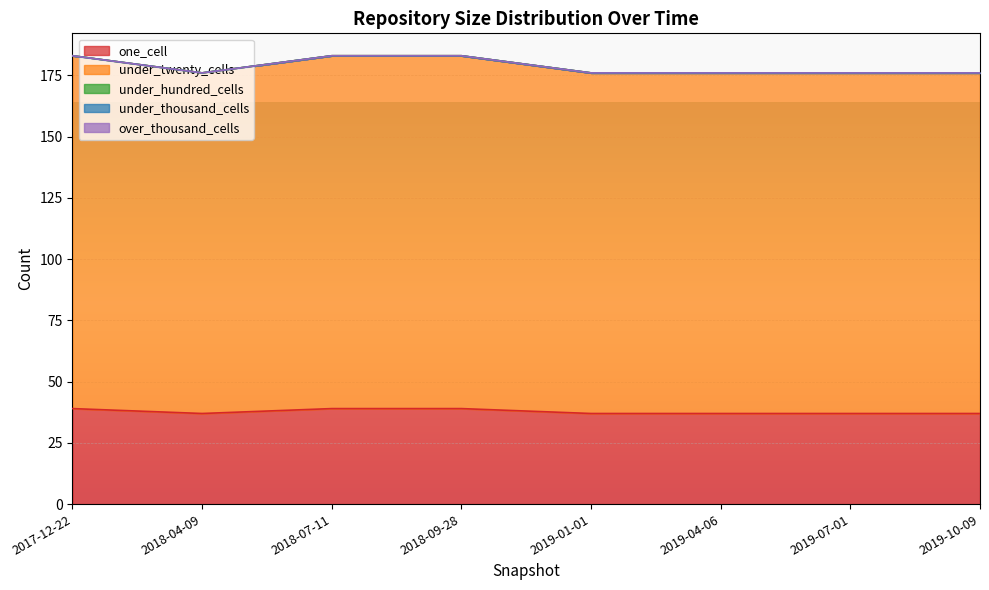

The value of one_cell at 2019-04-06 is 13. True or false?

False